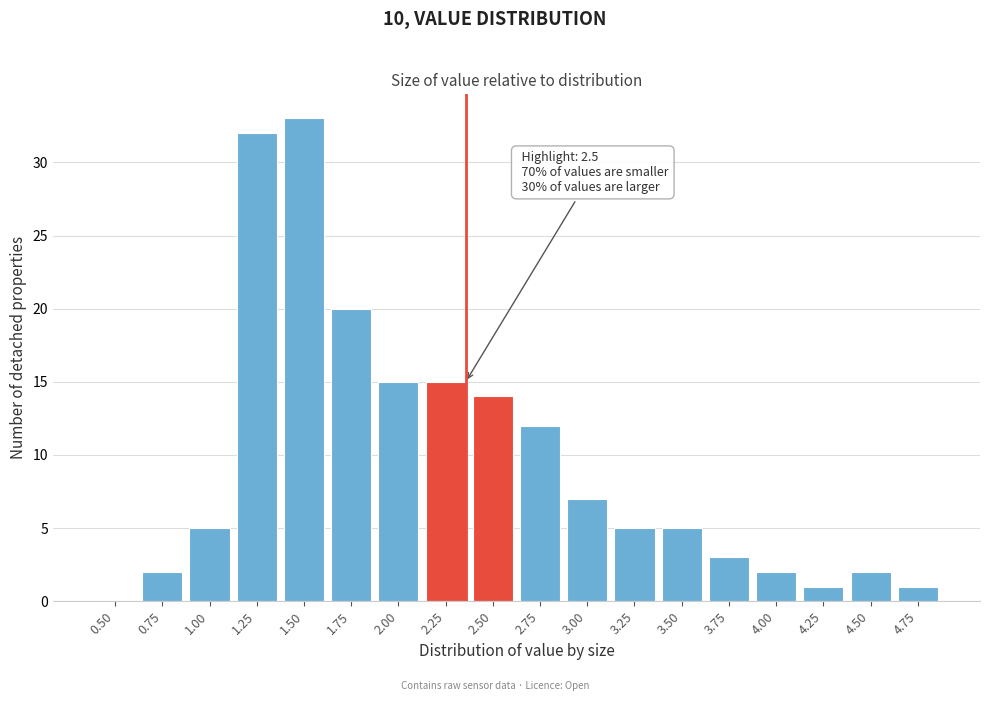

Reading left to right, what are all the values shown in this chart?

0.50=0	0.75=2	1.00=5	1.25=32	1.50=33	1.75=20	2.00=15	2.25=15	2.50=14	2.75=12	3.00=7	3.25=5	3.50=5	3.75=3	4.00=2	4.25=1	4.50=2	4.75=1